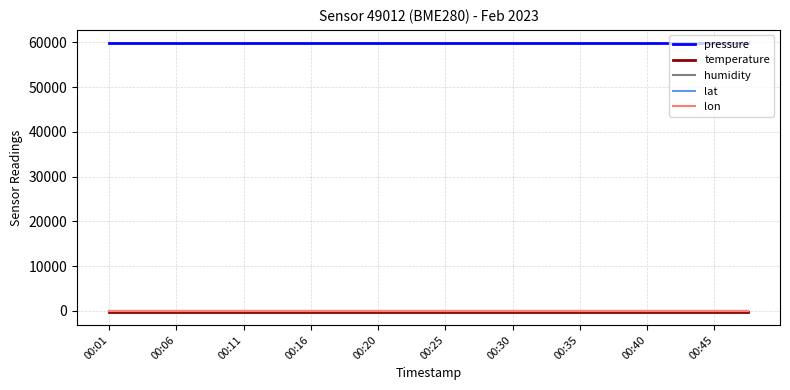

Which series has the largest total across all categories?

pressure